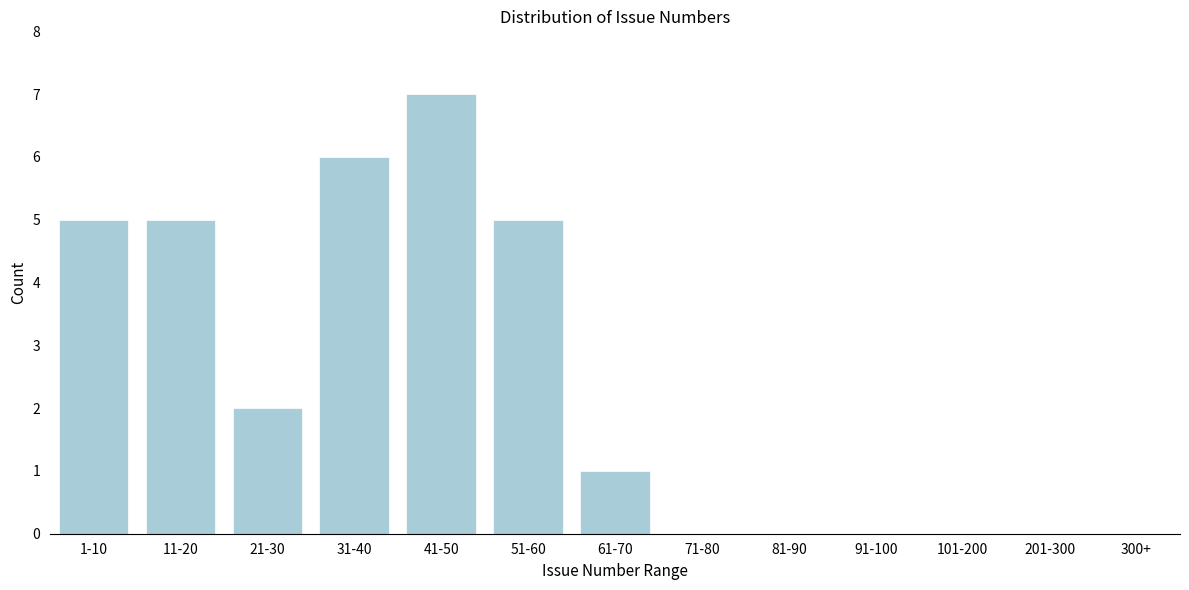

Reading left to right, extract all data points from this chart.

1-10=5	11-20=5	21-30=2	31-40=6	41-50=7	51-60=5	61-70=1	71-80=0	81-90=0	91-100=0	101-200=0	201-300=0